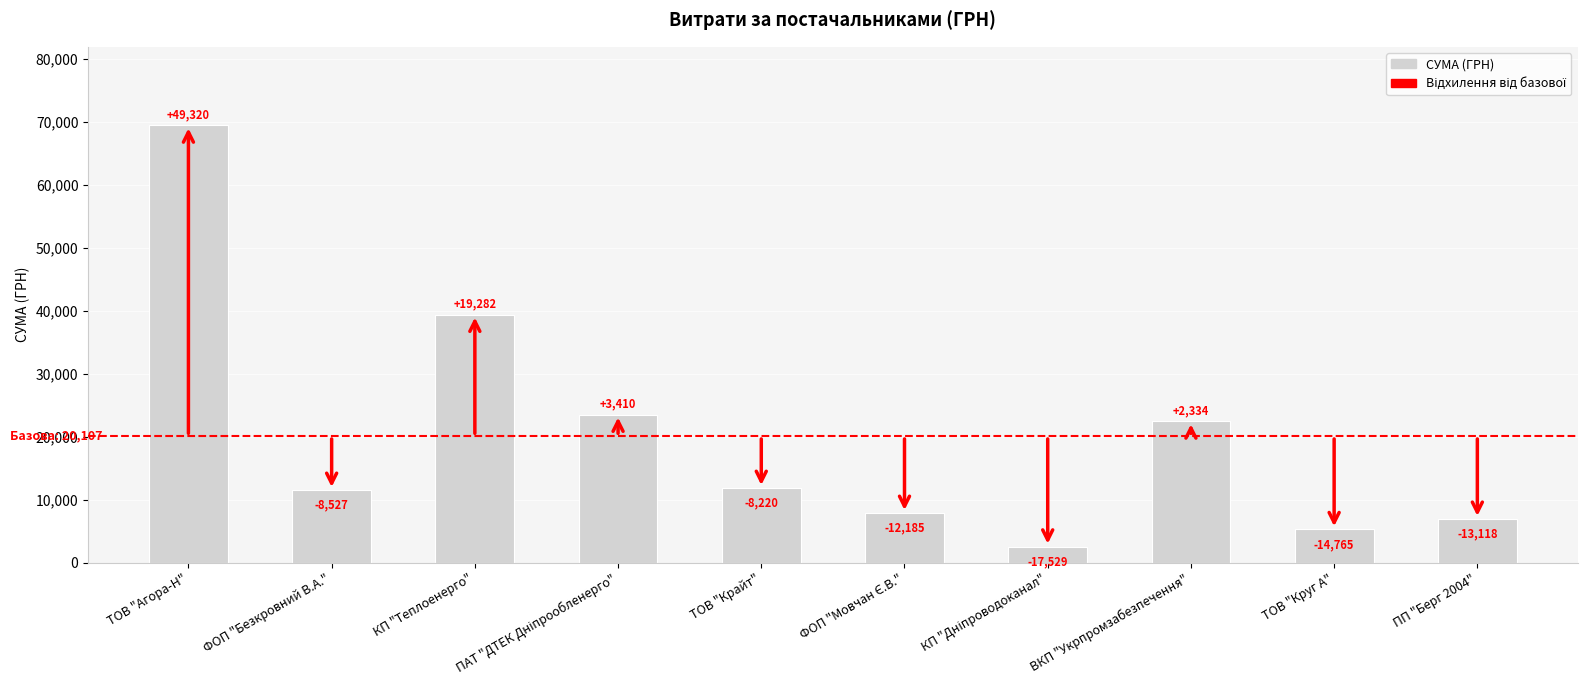

Where is the data nearest to the value 36002?

КП "Теплоенерго"